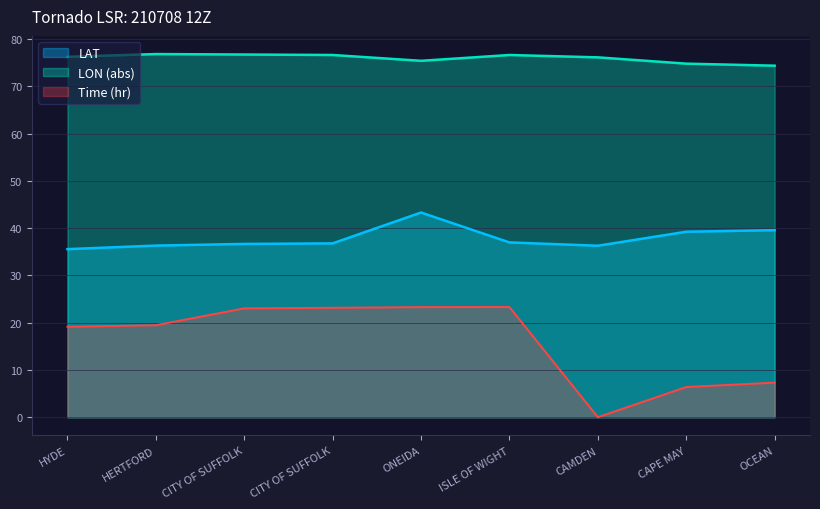

Count the number of data series in this chart.

3